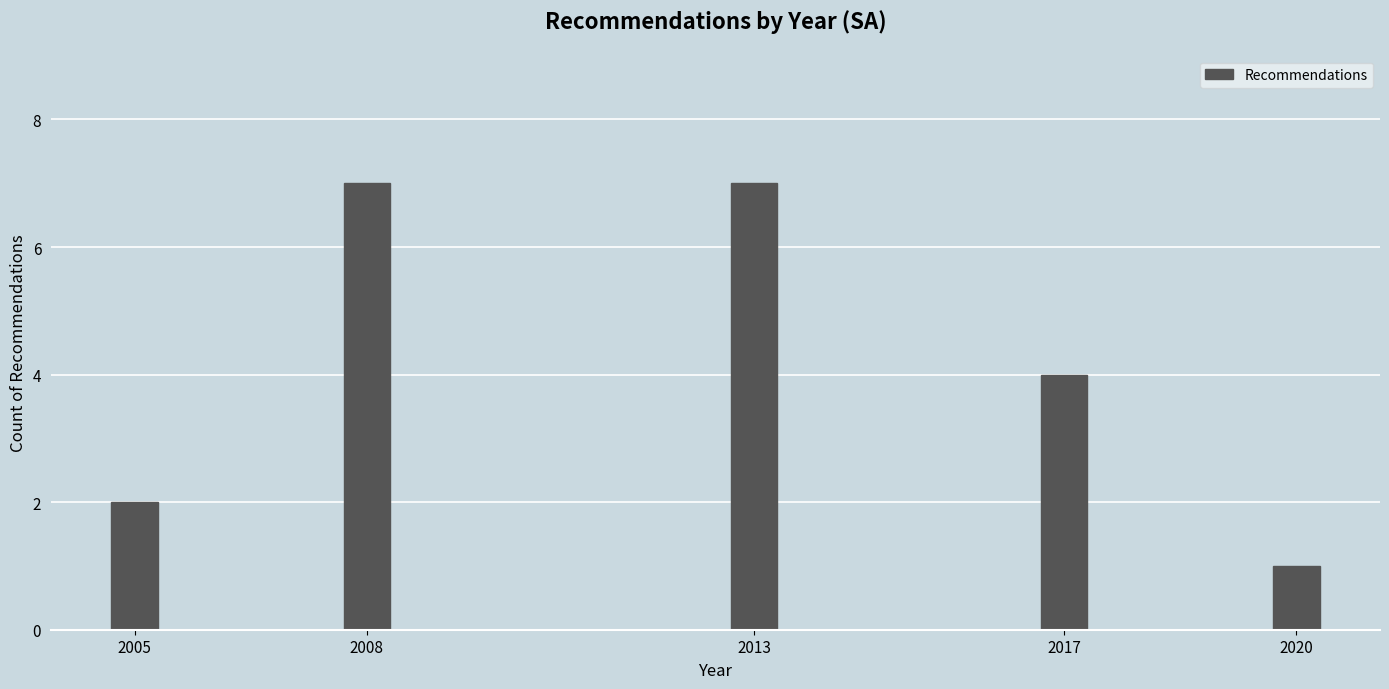

Reading left to right, transcribe all the data shown in this chart.

2	7	7	4	1